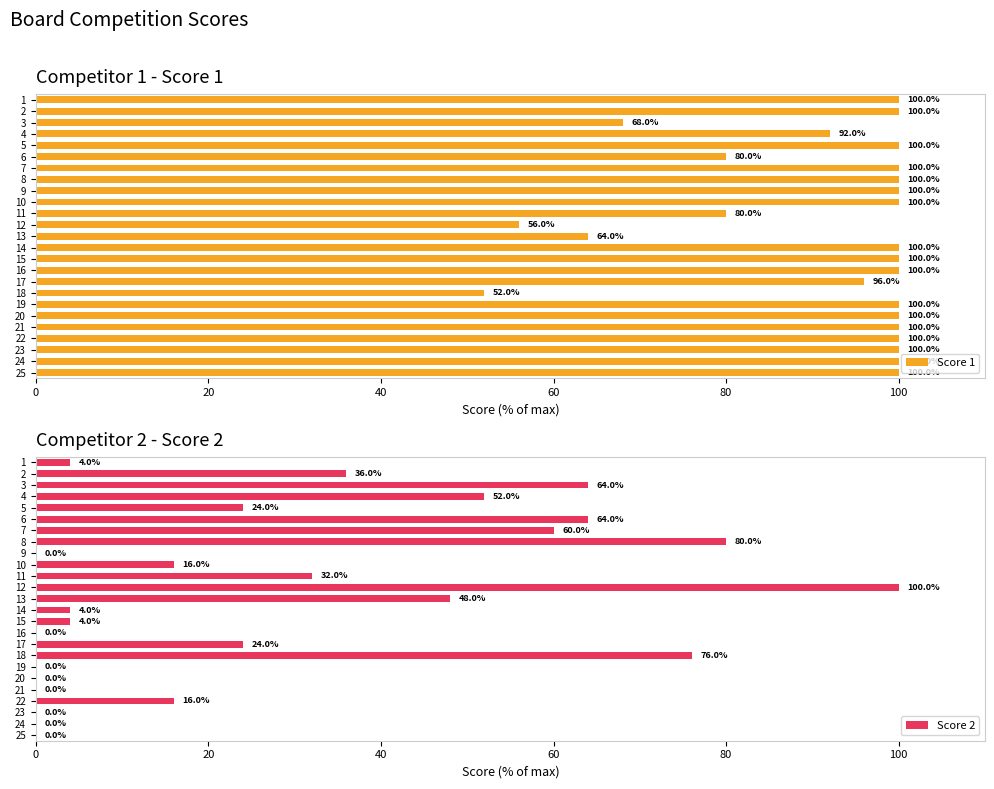

How many values in Score 2 are above zero?

17